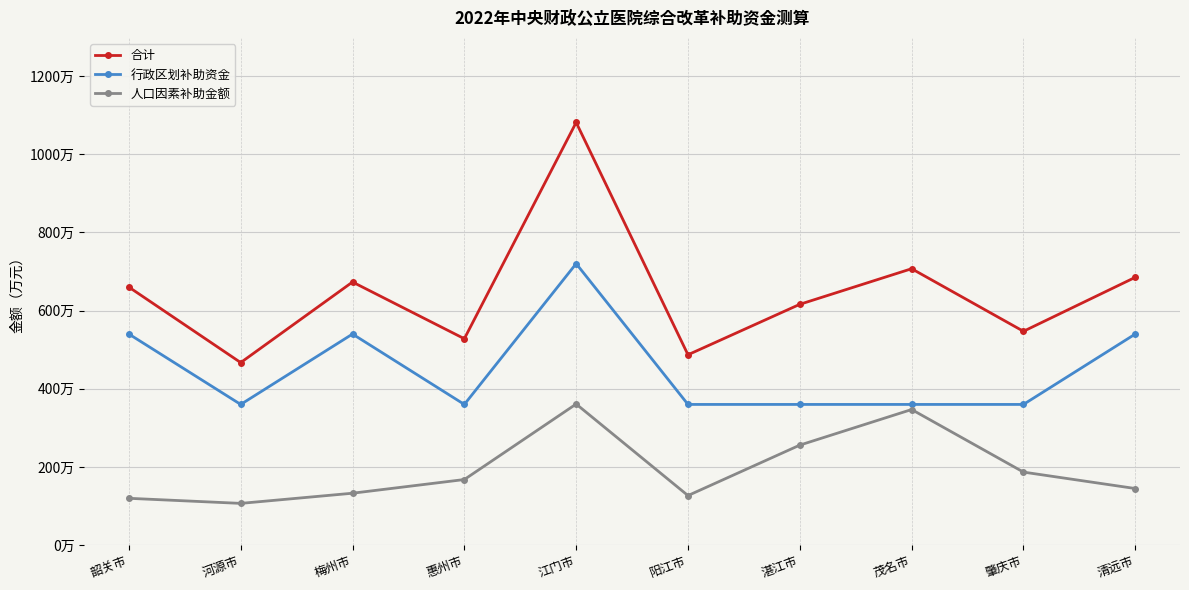

True or false: 合计 has more than 2 interior local peaks.

True